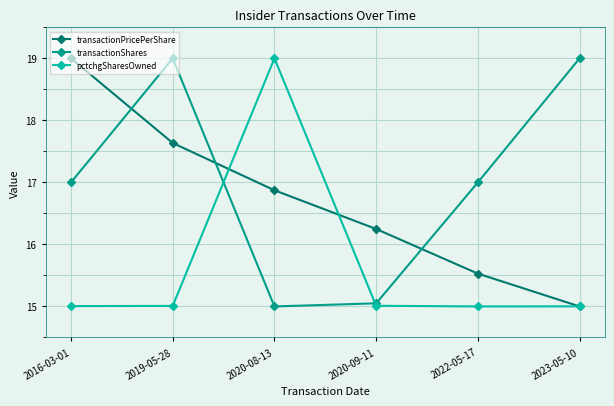

What is the total value across all series at 2016-03-01?

51.0